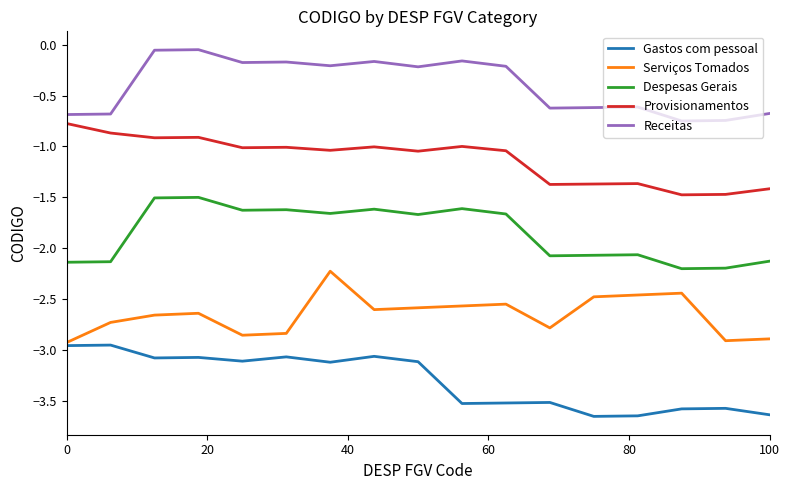

True or false: Receitas and Serviços Tomados intersect in this chart.

False